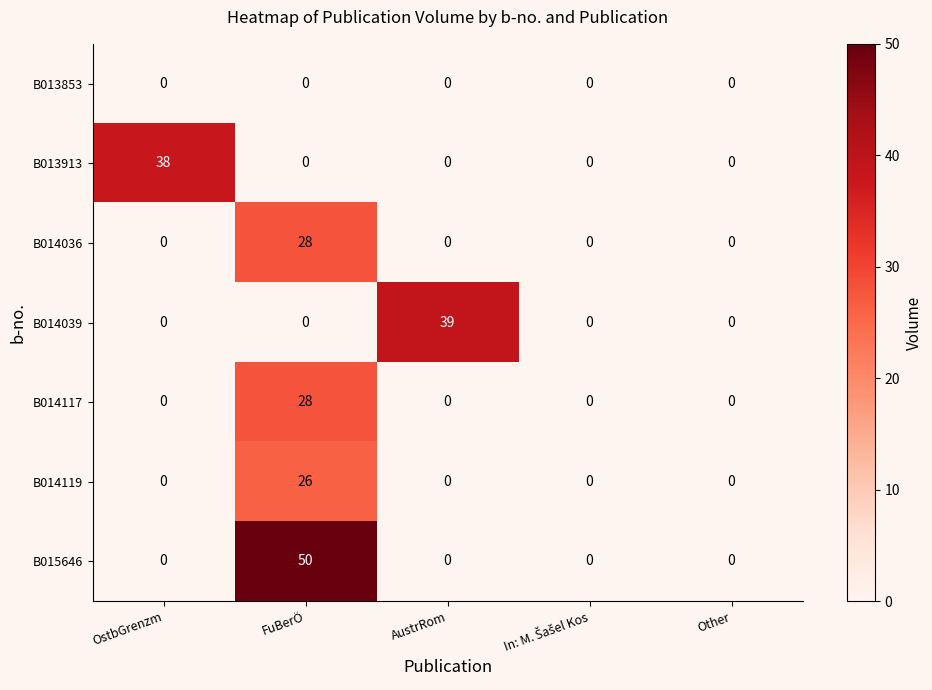

Which series has the largest total across all categories?

B015646